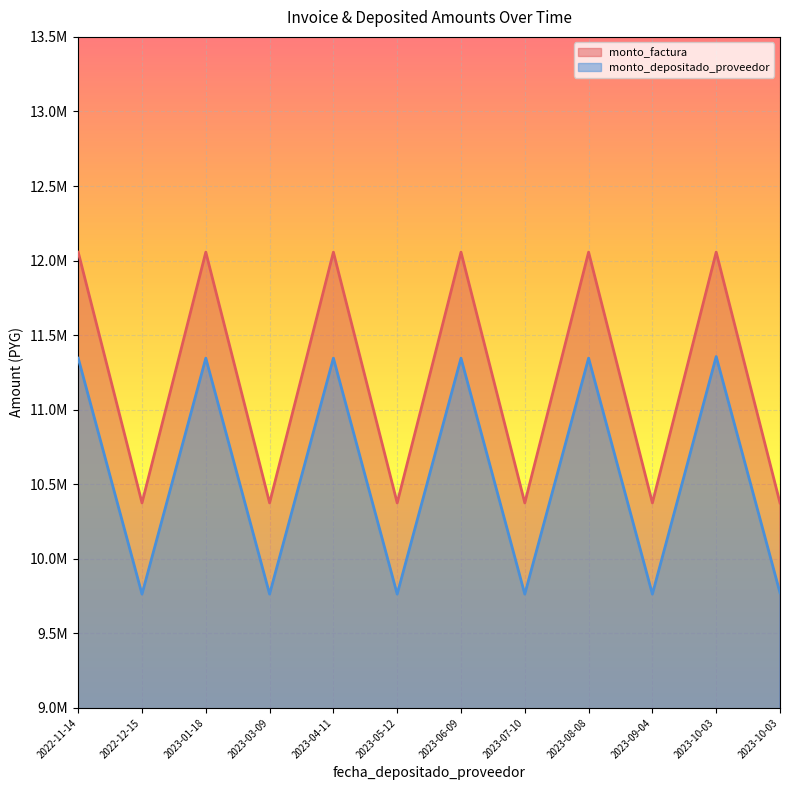

Read the monto_factura value at 2022-12-15, to the nearest 100.

10374800